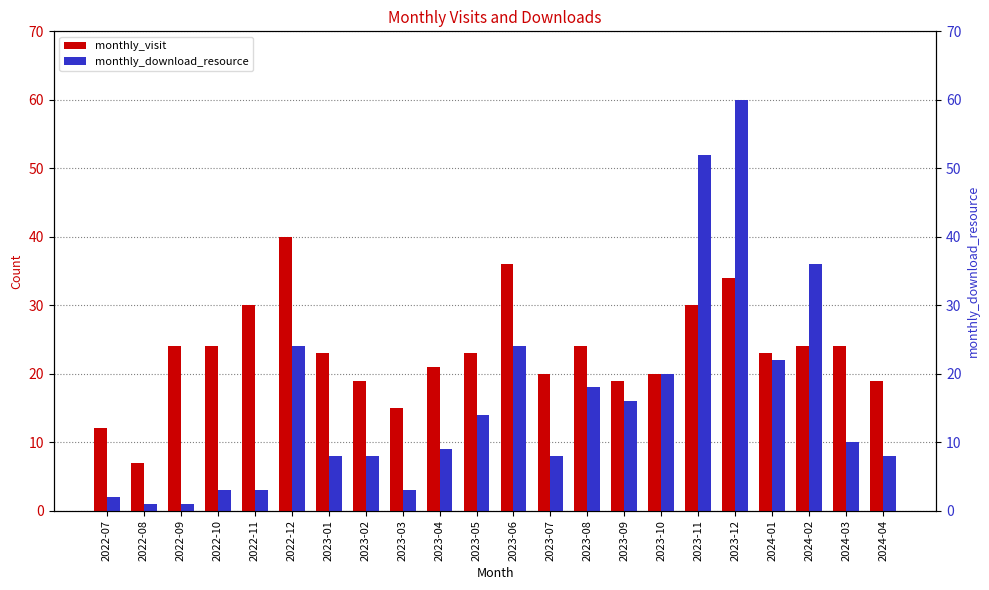

At which label does monthly_download_resource reach its peak?

2023-12